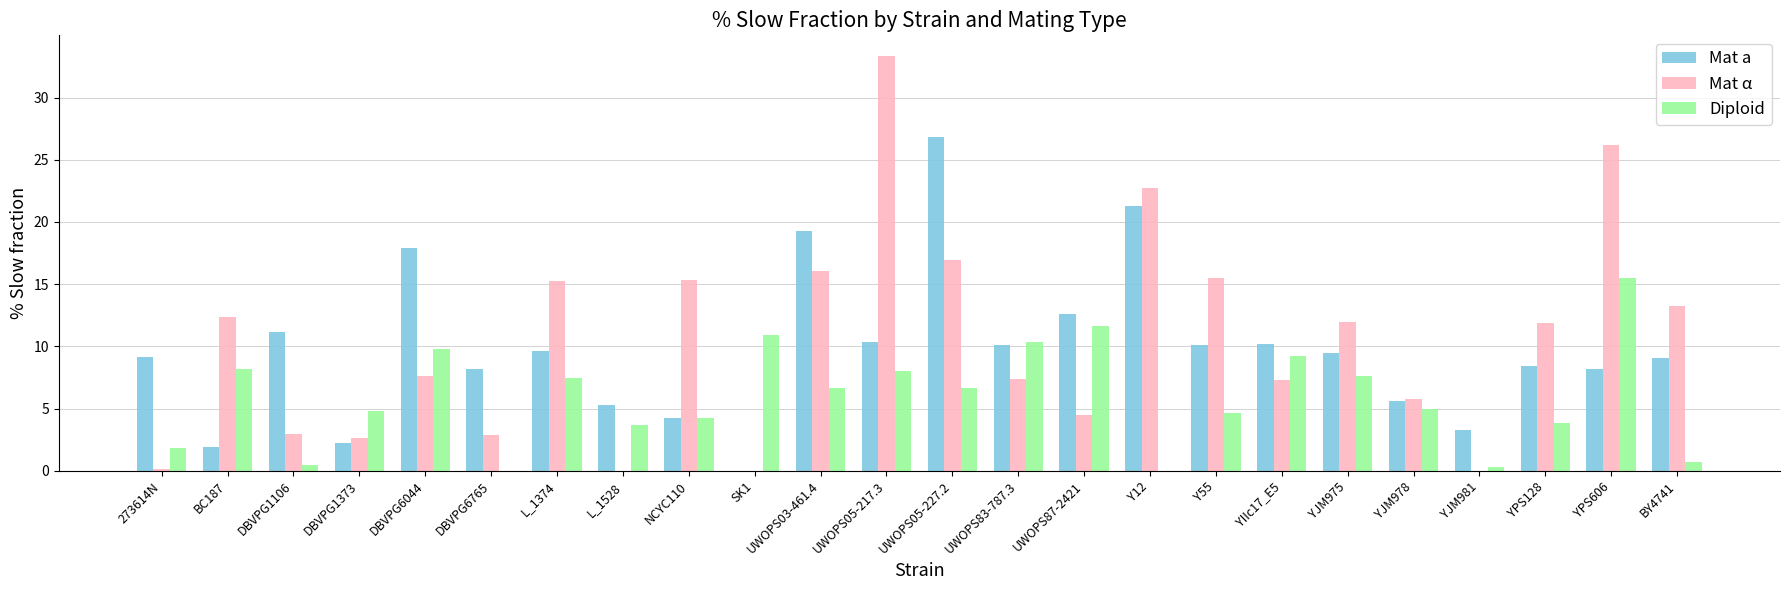

What is the total value across all series at UWOPS03-461.4?

42.0